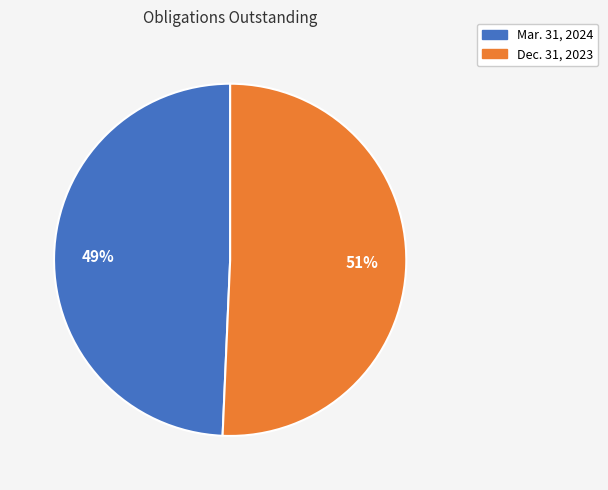

Is the sum of Mar. 31, 2024 and Dec. 31, 2023 greater than half?

Yes